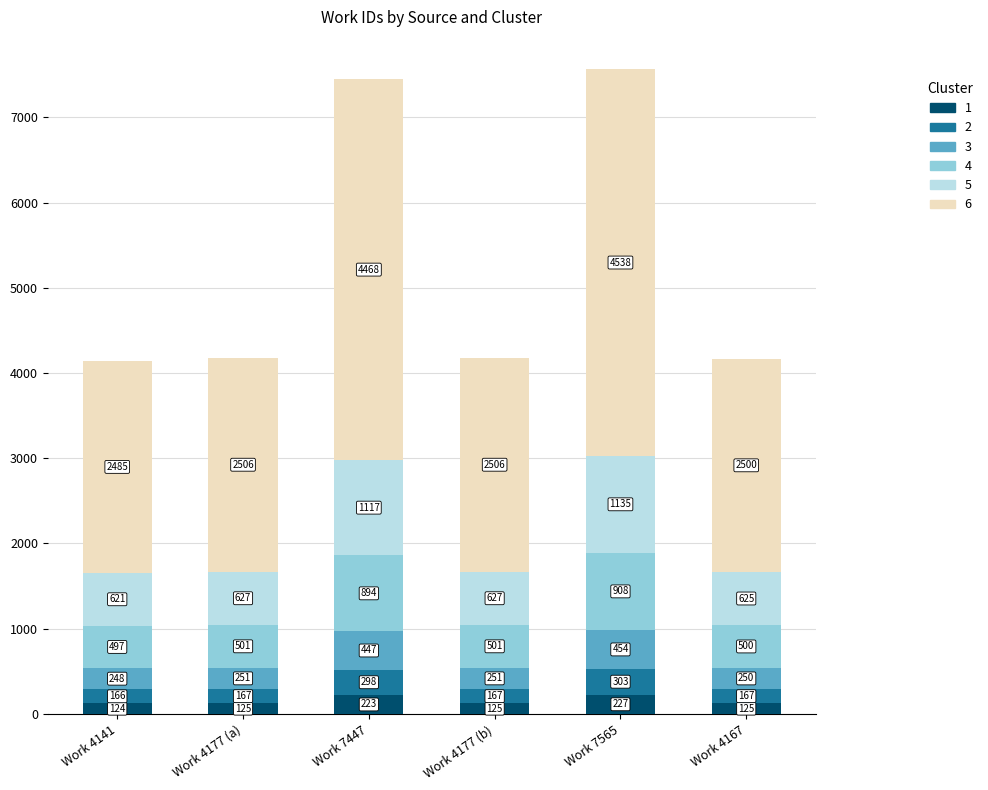

What is the lowest value of the 1 series?

124